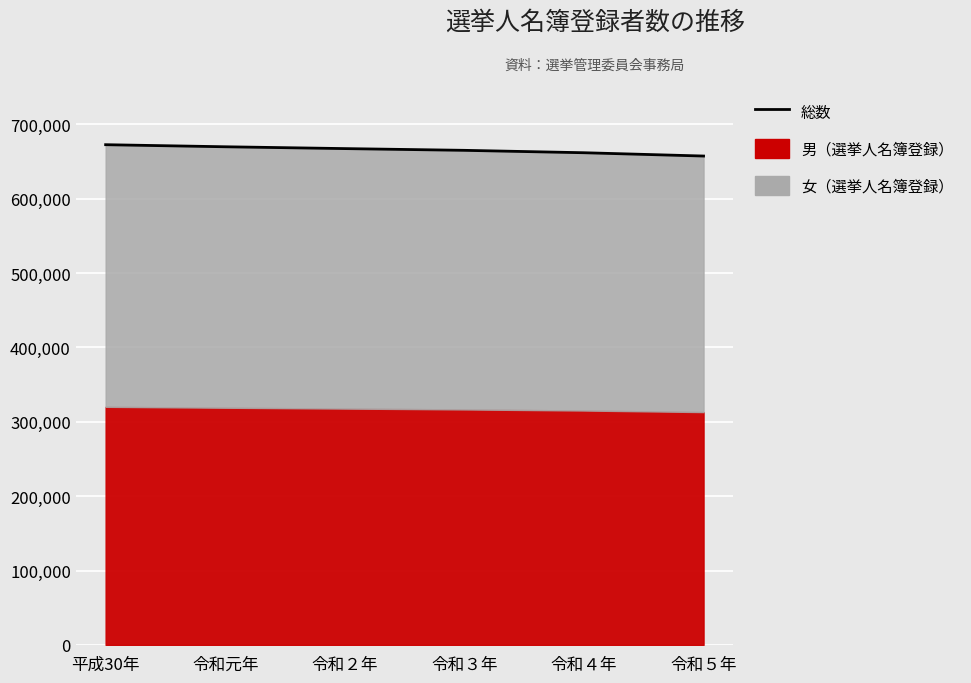

Rank the categories by value from highest to lowest.

平成30年, 令和元年, 令和２年, 令和３年, 令和４年, 令和５年